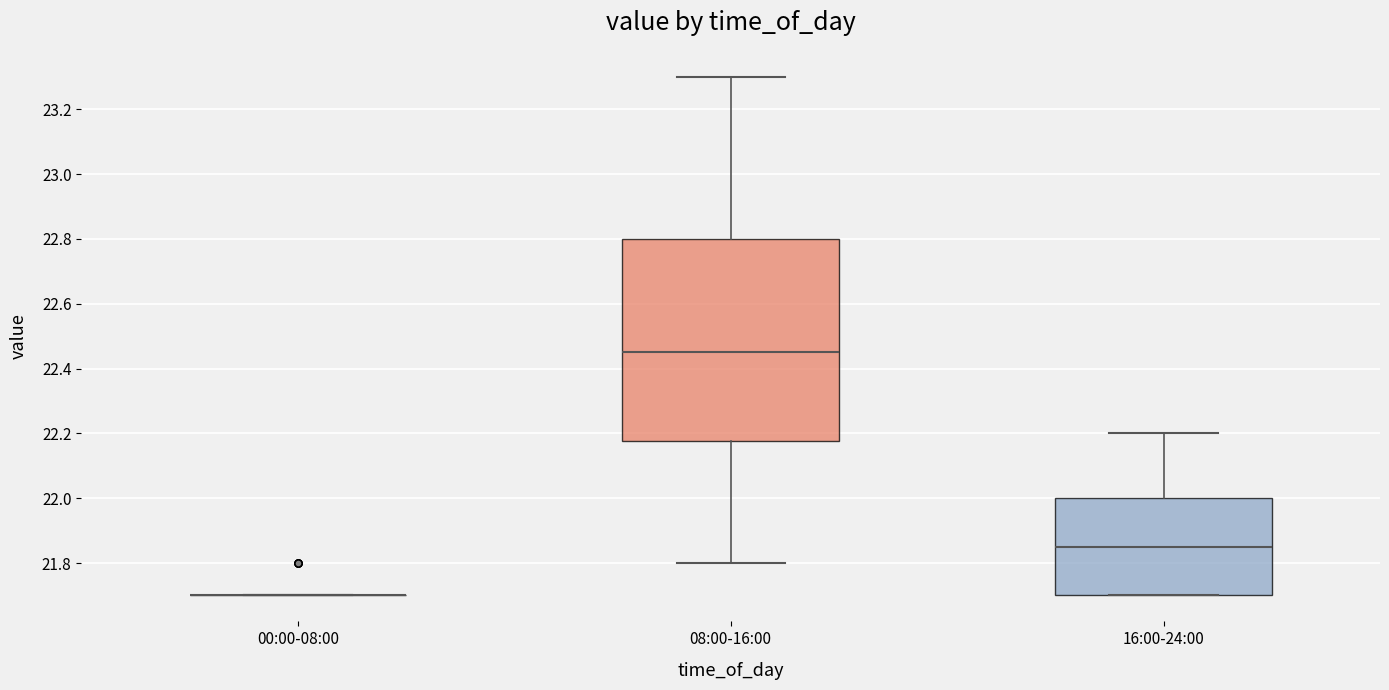

Reading left to right, transcribe this box plot: for each box, give where its median line is, the range the box spans, and where its two whiskers end, as read against the y-axis. The values are not printed on the chart, so give them approximately, as read against the axis.

00:00-08:00: box collapsed to a line at 21.70, whiskers 21.70 to 21.70
08:00-16:00: median 22.46, box 22.18 to 22.80, whiskers 21.80 to 23.30
16:00-24:00: median 21.86, box 21.70 to 22.00, whiskers 21.70 to 22.20